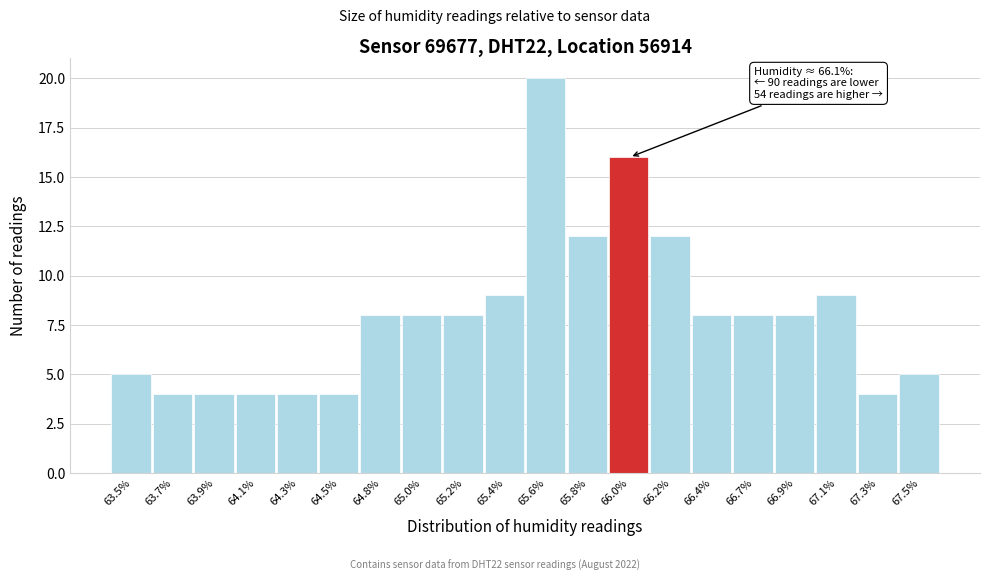

Reading right to left, transcribe all the data shown in this chart.

5	4	9	8	8	8	12	16	12	20	9	8	8	8	4	4	4	4	4	5